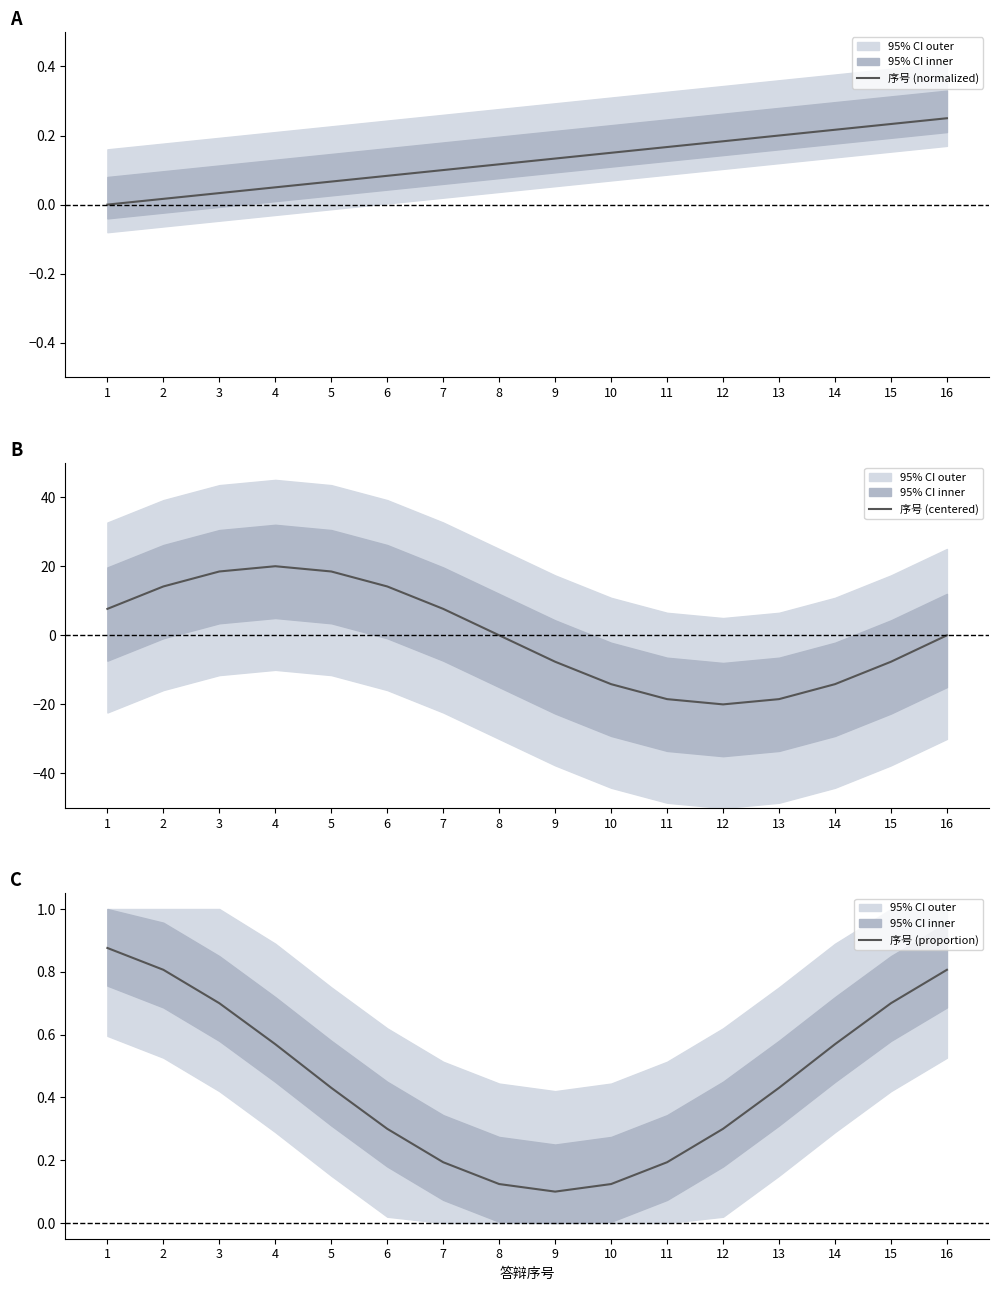

What are all the series names shown in the legend?

序号 (normalized), 序号 (centered), 序号 (proportion)